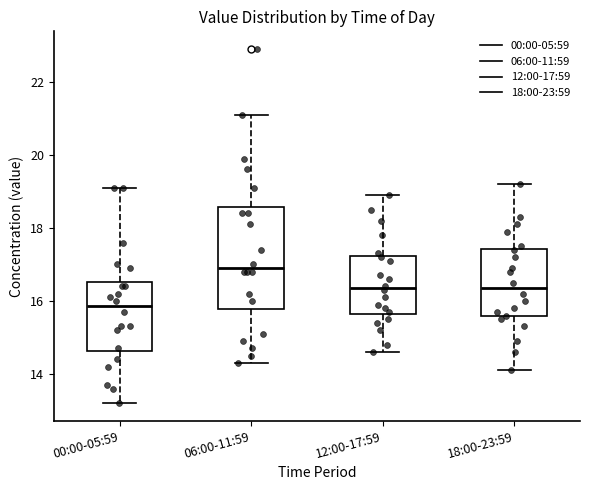

Comparing the boxes themselves (not the whiskers), which one is the tallest?

06:00-11:59